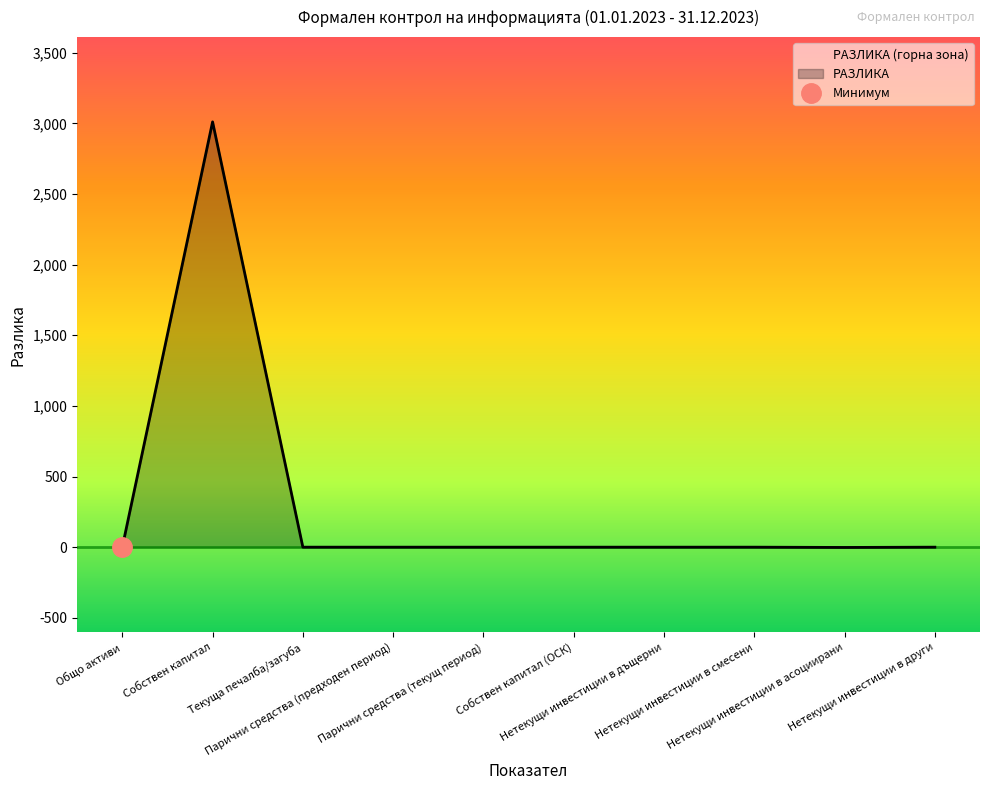

Reading left to right, transcribe all the data shown in this chart.

0	3011	0	0	0	0	0	0	-2	0